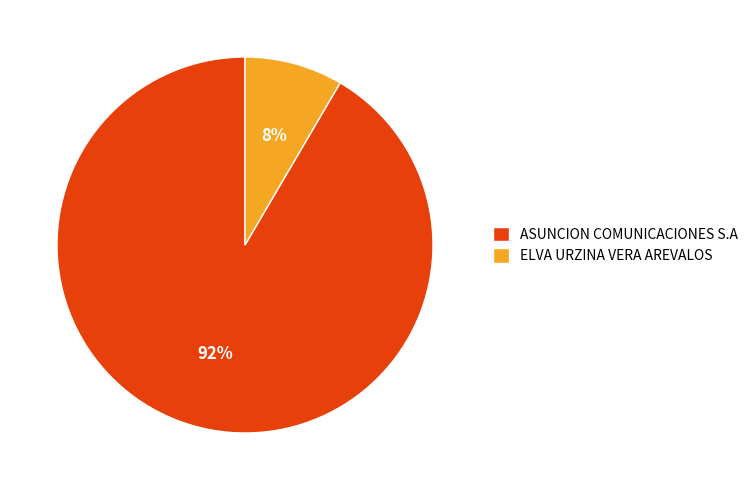

Rank the categories by value from highest to lowest.

ASUNCION COMUNICACIONES S.A, ELVA URZINA VERA AREVALOS